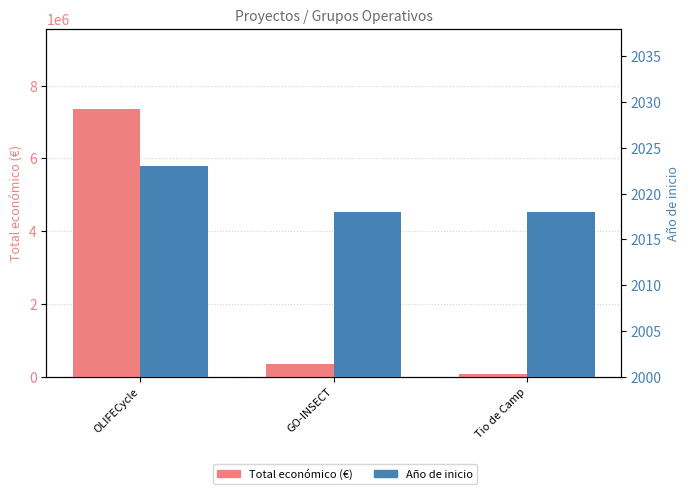

Is the value of Total económico (€) at GO-INSECT greater than the value of Año de inicio at OLIFECycle?

Yes